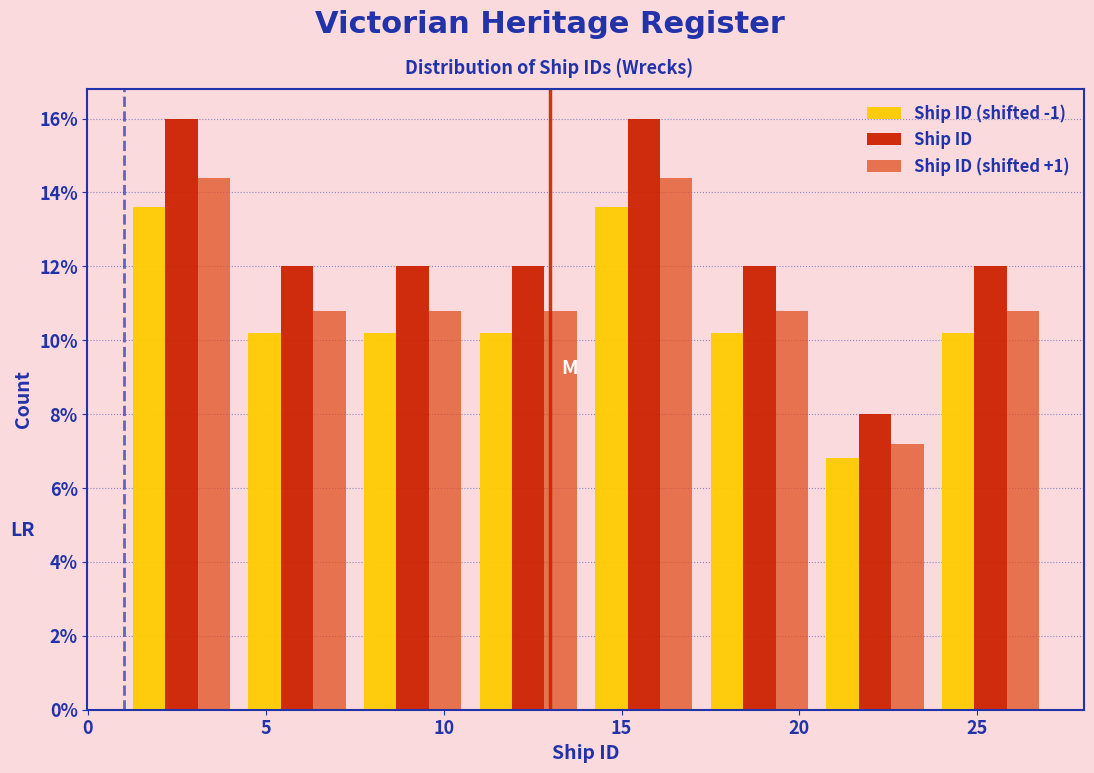

Reading left to right, transcribe this chart: for each range on the x-axis, give the height of each series' bar. Neither the bar edges nor the heights are printed on the chart, so give them approximately, as read against the axes.

1.00 to 4.25: Ship ID (shifted -1)=13.6	Ship ID=16.0	Ship ID (shifted +1)=14.4
4.25 to 7.50: Ship ID (shifted -1)=10.2	Ship ID=12.0	Ship ID (shifted +1)=10.8
7.50 to 10.75: Ship ID (shifted -1)=10.2	Ship ID=12.0	Ship ID (shifted +1)=10.8
10.75 to 14.00: Ship ID (shifted -1)=10.2	Ship ID=12.0	Ship ID (shifted +1)=10.8
14.00 to 17.25: Ship ID (shifted -1)=13.6	Ship ID=16.0	Ship ID (shifted +1)=14.4
17.25 to 20.50: Ship ID (shifted -1)=10.2	Ship ID=12.0	Ship ID (shifted +1)=10.8
20.50 to 23.75: Ship ID (shifted -1)=6.8	Ship ID=8.0	Ship ID (shifted +1)=7.2
23.75 to 27.00: Ship ID (shifted -1)=10.2	Ship ID=12.0	Ship ID (shifted +1)=10.8